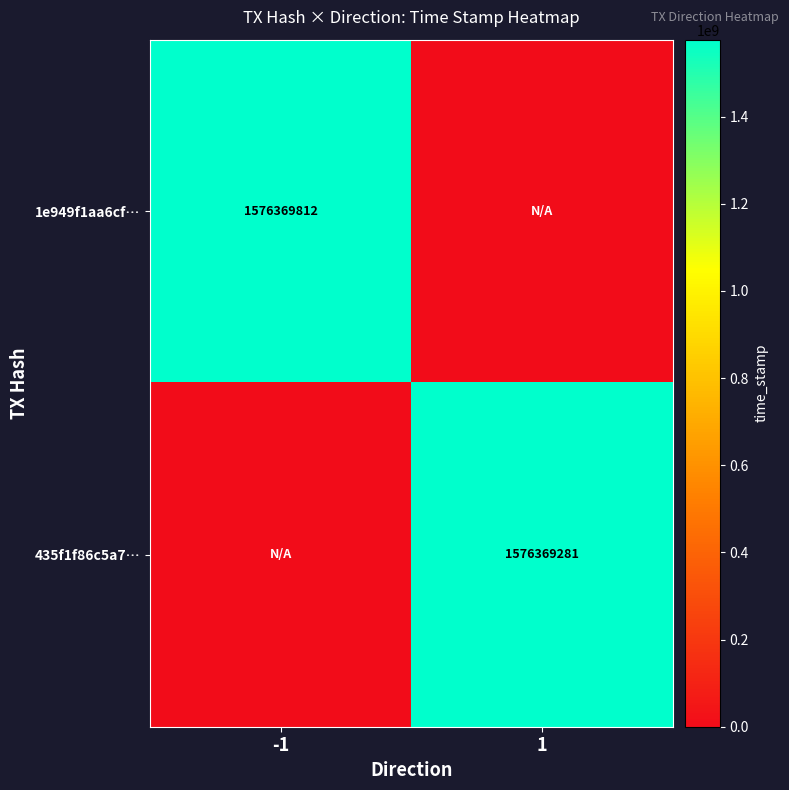

Is it true that 435f1f86c5a7… equals 1576369281 at 1?

True